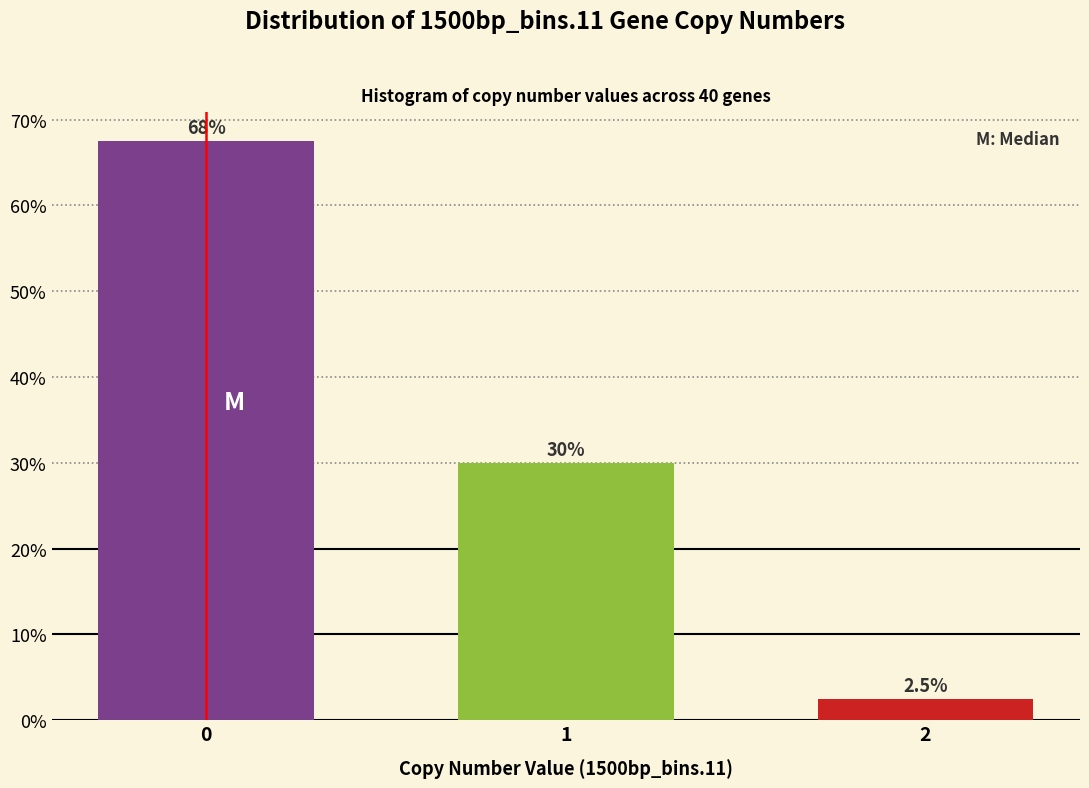

Reading left to right, list all the values displayed in this chart.

67.5	30.0	2.5